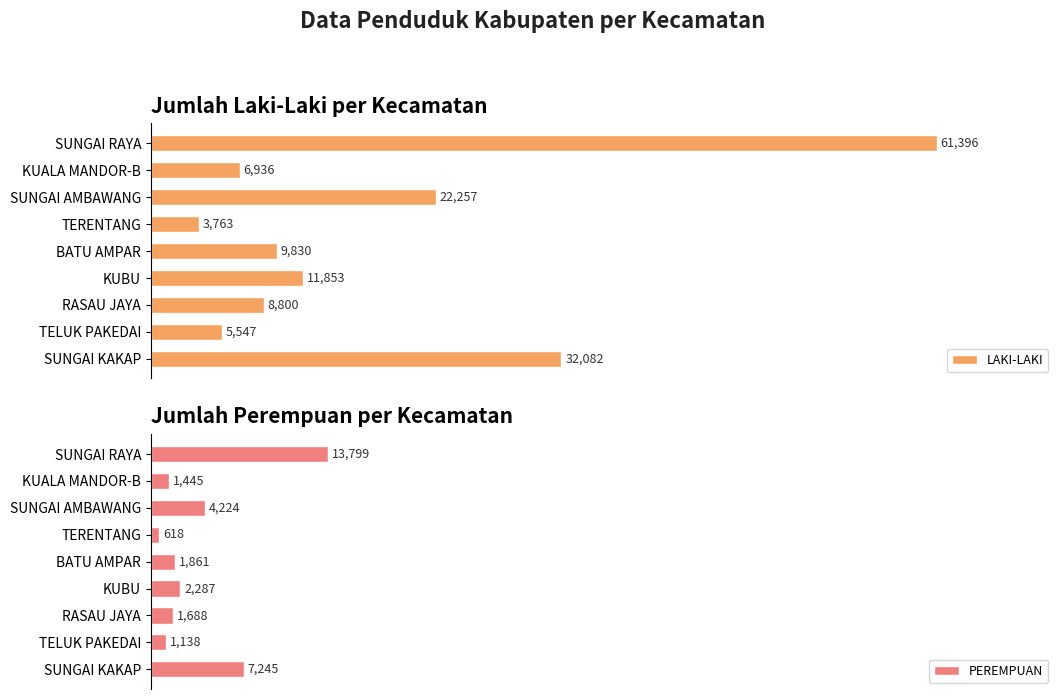

Which category has the lowest value in the LAKI-LAKI series?

TERENTANG